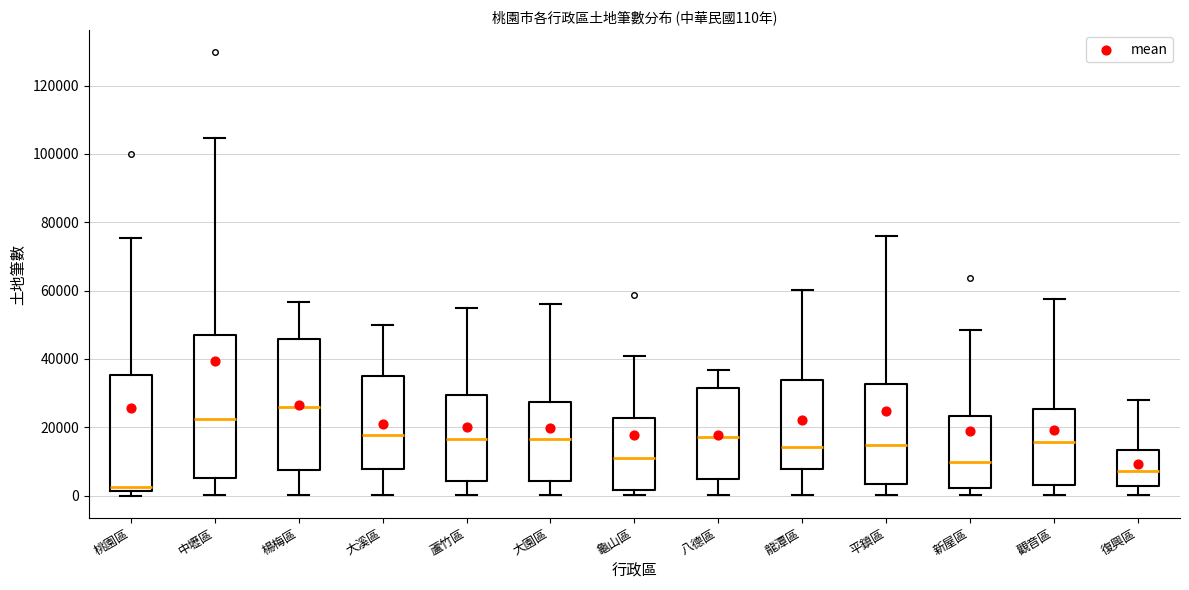

Which box's median line is the lowest?

桃園區